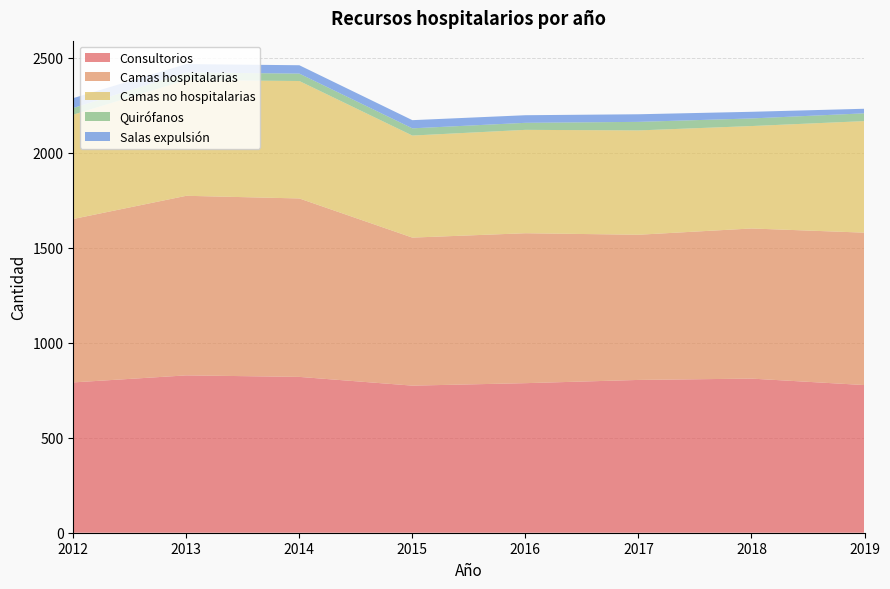

Reading left to right, transcribe all the data shown in this chart.

Consultorios: 791	828	820	774	787	804	811	777
Camas hospitalarias: 860	945	939	779	789	764	790	802
Camas no hospitalarias: 549	609	618	537	544	549	539	587
Quirófanos: 35	40	39	38	37	45	40	41
Salas expulsión: 52	44	44	43	40	40	35	24